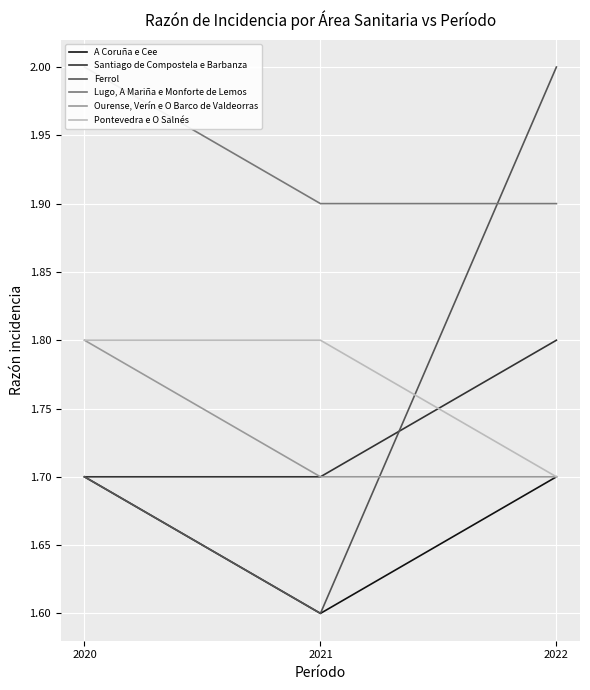

Which category has the highest value in the Ourense, Verín e O Barco de Valdeorras series?

2020